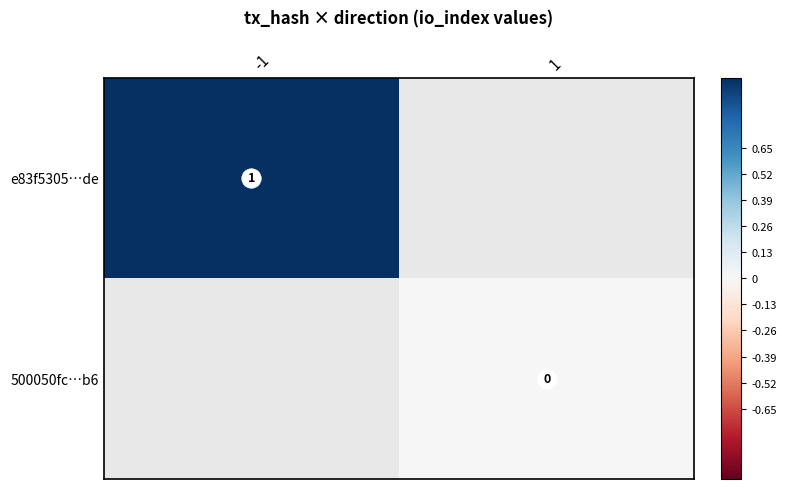

Is the value of e83f5305…de at -1 greater than the value of 500050fc…b6 at -1?

No